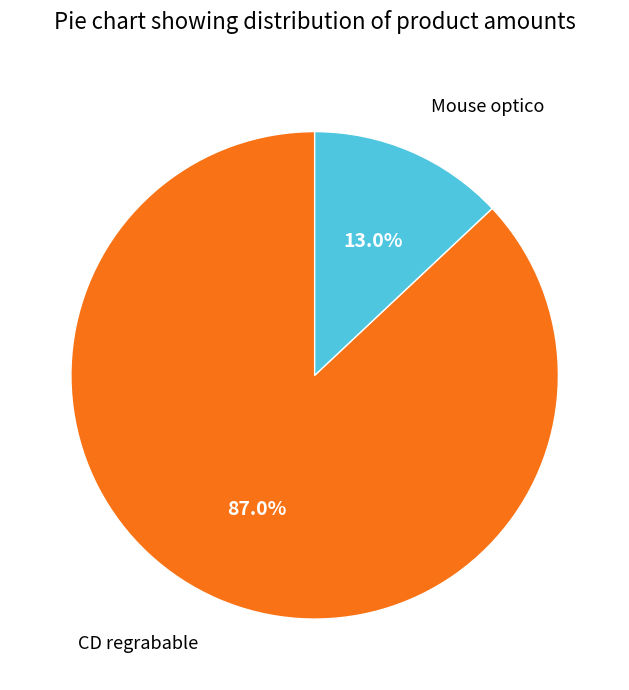

To the nearest percent, what percentage of the pie is Mouse optico?

13%